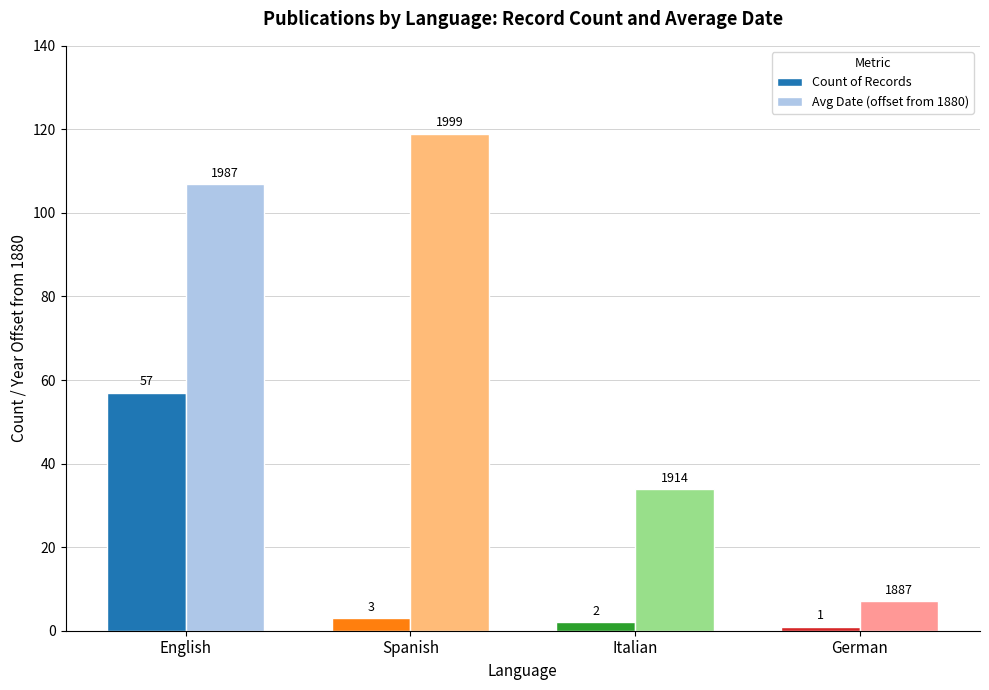

The value of Avg Date (offset from 1880) at Italian is 60. True or false?

False